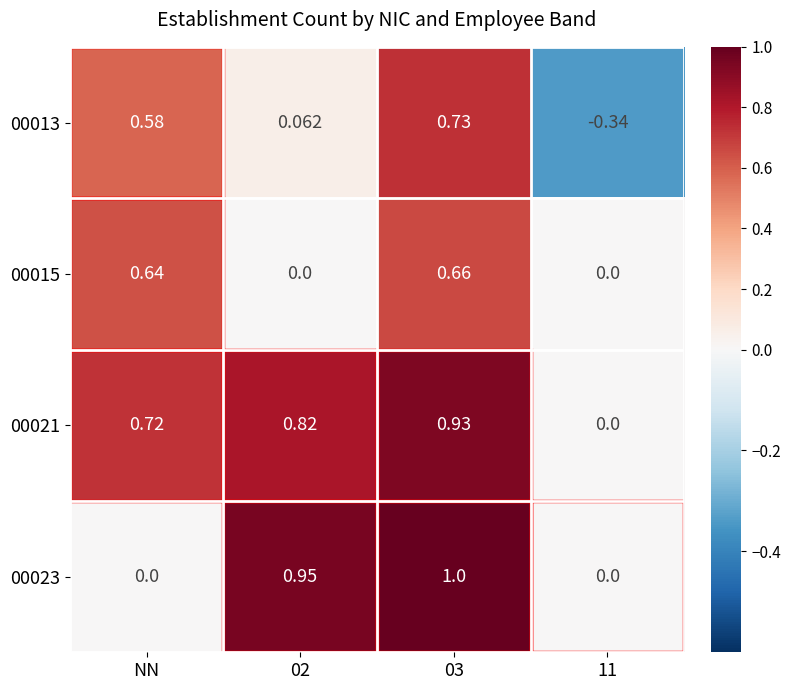

What is the total value across all series at 03?

3.3